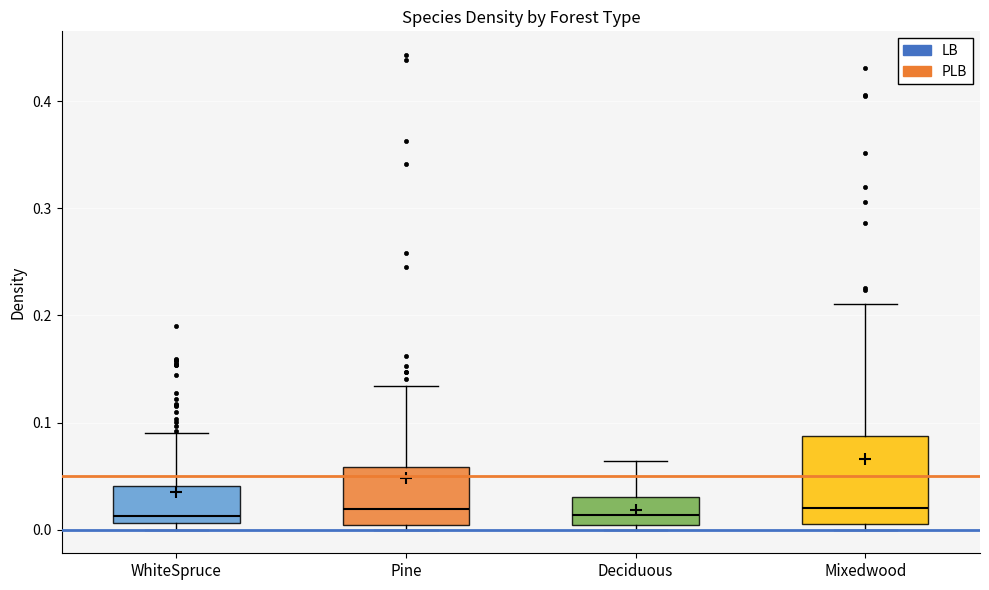

Comparing the boxes themselves (not the whiskers), which one is the tallest?

Mixedwood